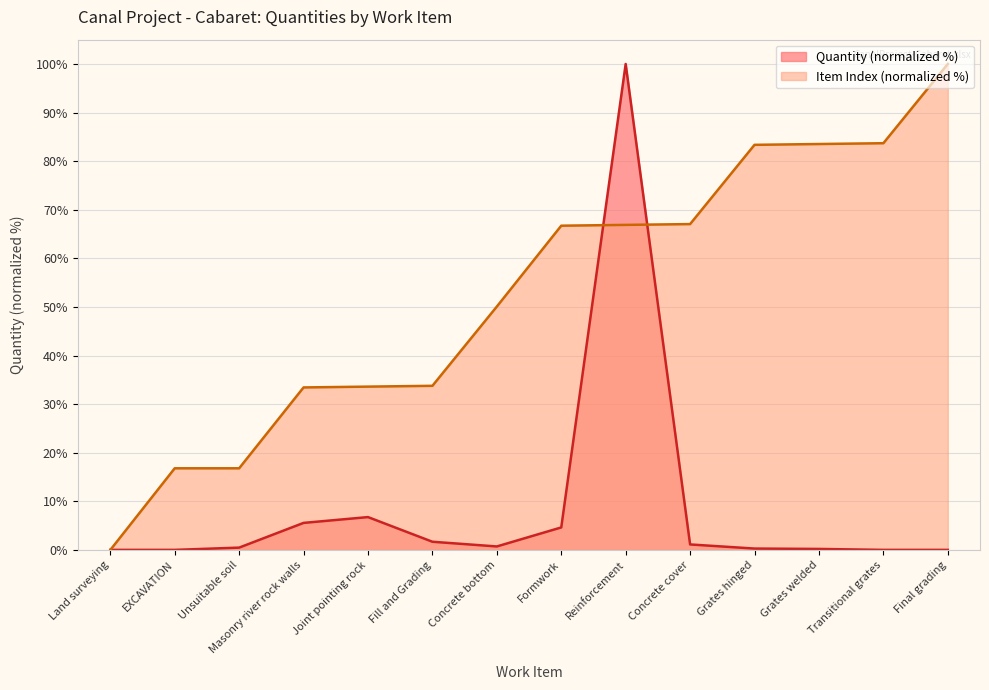

What is the average value of the Item Index series?

52.6